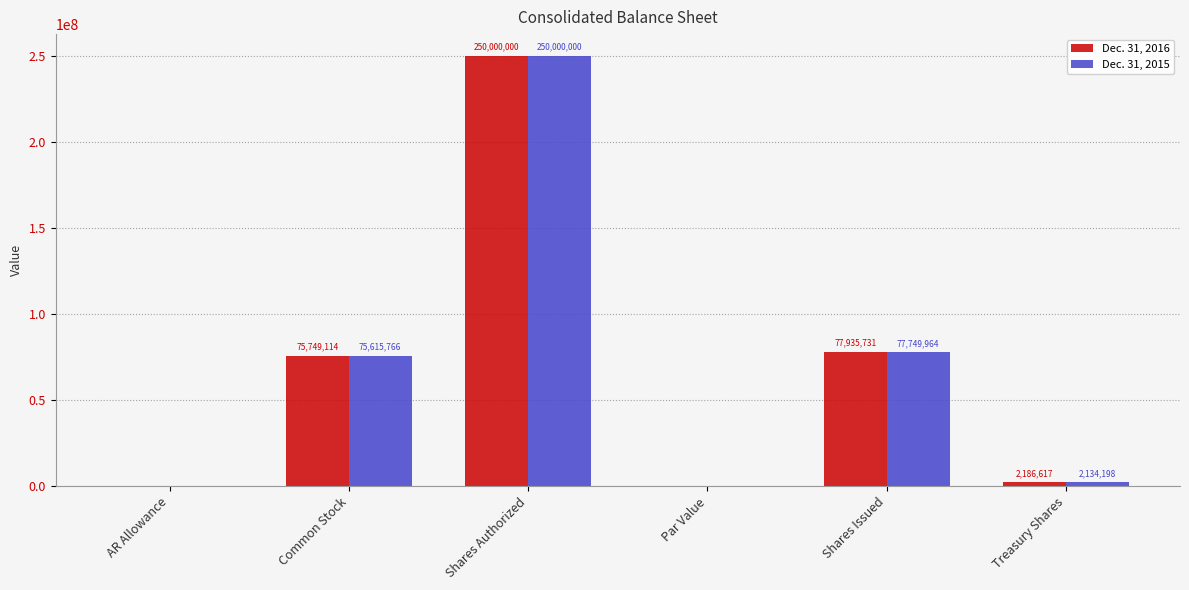

How many distinct data groups are displayed?

2